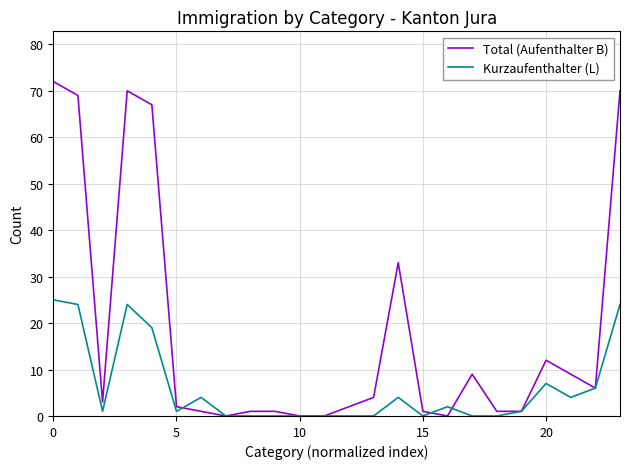

List the series in order of their overall mean, highest first.

Total (Aufenthalter B), Kurzaufenthalter (L)